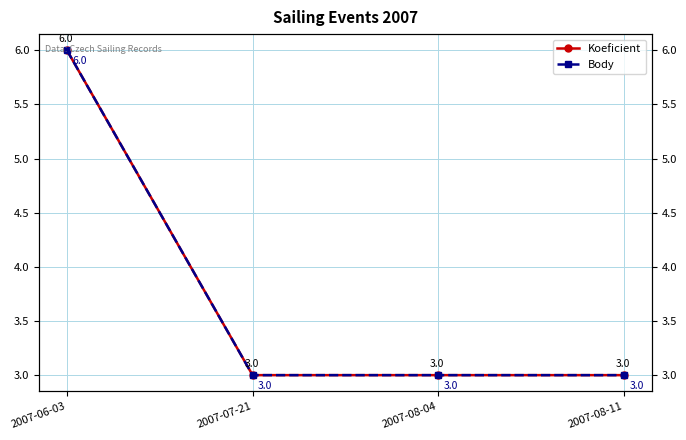

What is the difference between the maximum and minimum values in the Koeficient series?

3